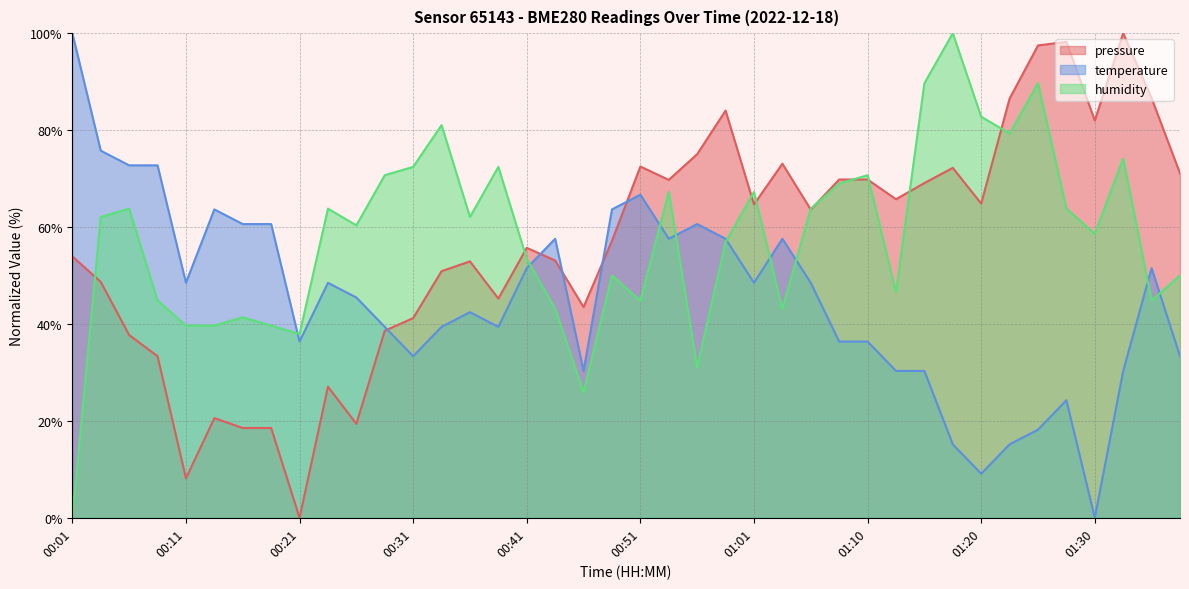

Which series has the widest spread of values?

pressure